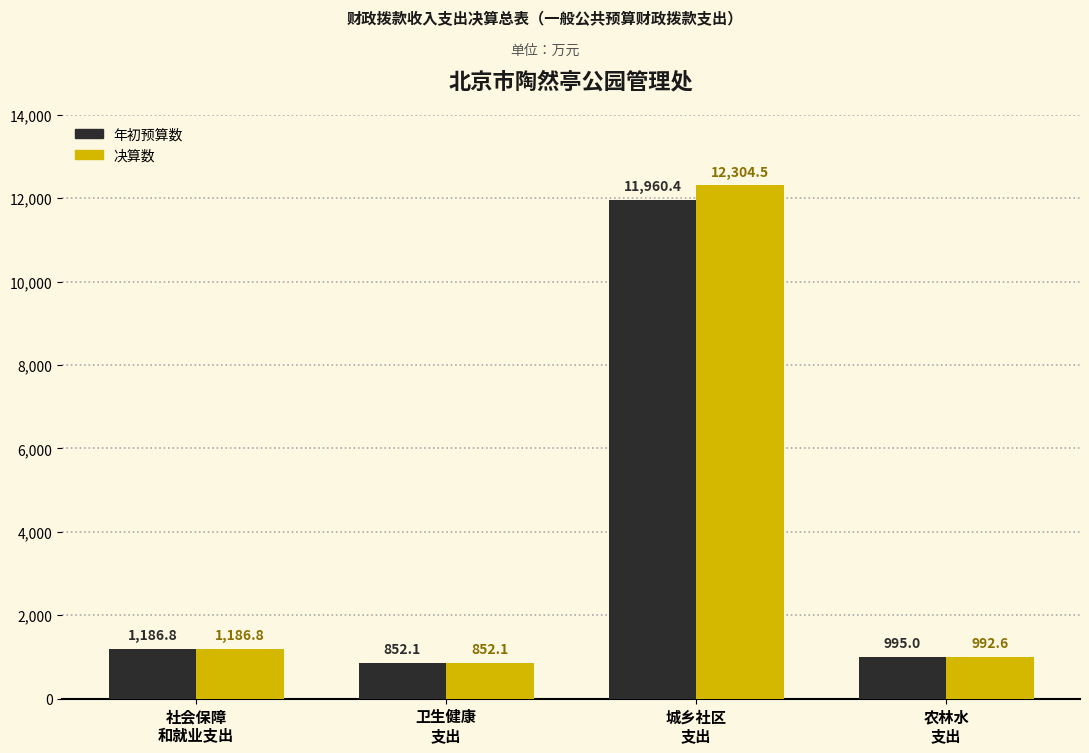

What is the greatest value displayed?

12304.5